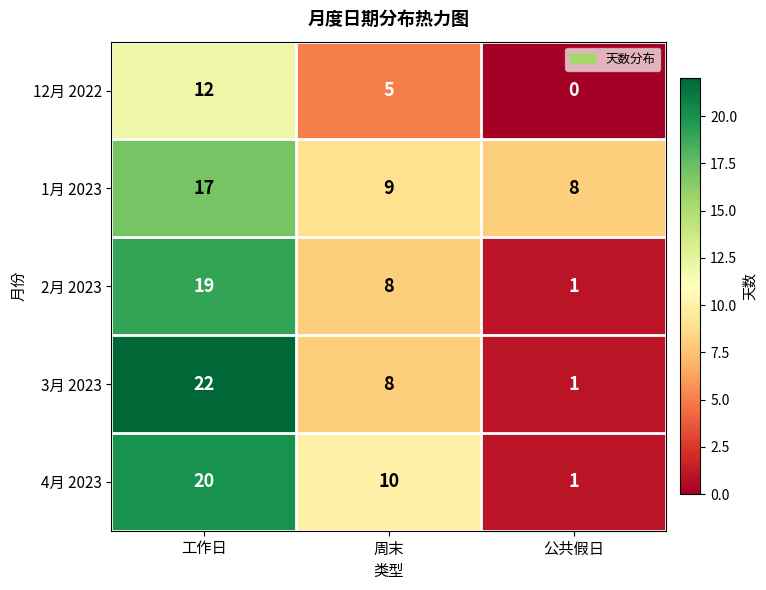

At which category is the sum across all series the highest?

工作日